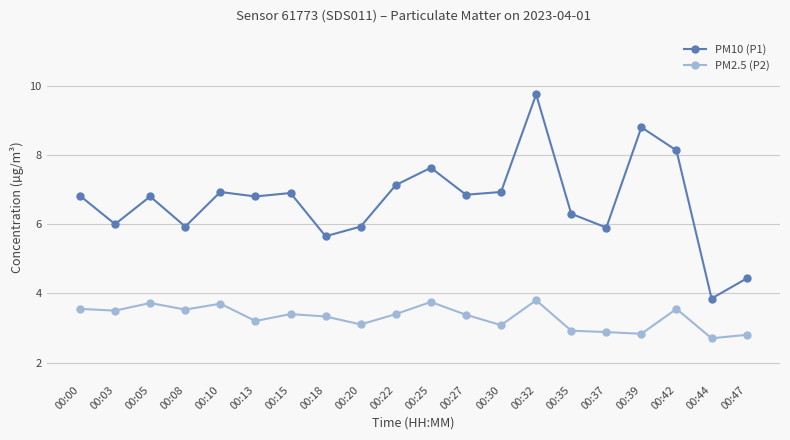

List the series in order of their peak value, highest first.

PM10 (P1), PM2.5 (P2)